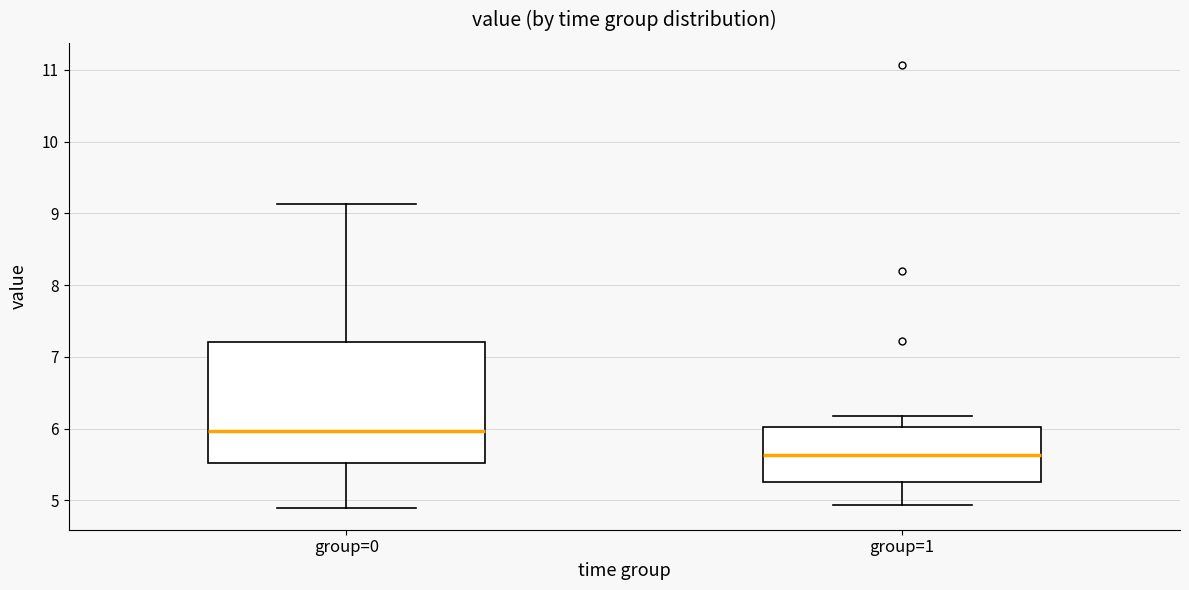

Reading left to right, read every box against the y-axis: the position of its median line, the range the box covers, and the ends of its whiskers. The values are not printed on the chart, so give them approximately, as read against the axis.

group=0: median 6.0, box 5.5 to 7.2, whiskers 4.9 to 9.1
group=1: median 5.6, box 5.3 to 6.0, whiskers 4.9 to 6.2